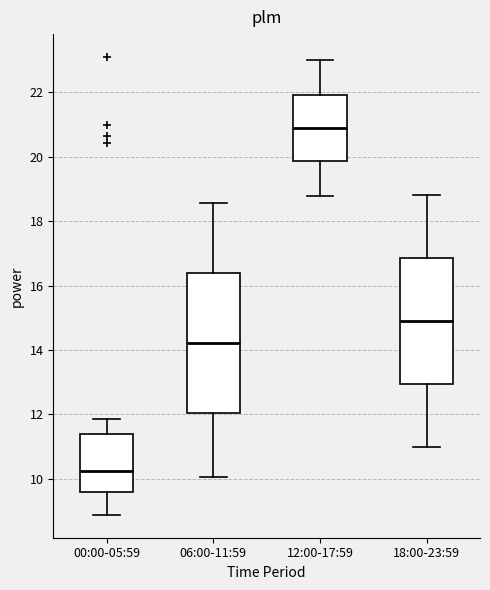

Where does the lower whisker of the box for 06:00-11:59 end on the y-axis? The values are not printed on the chart, so give them approximately, as read against the axis.

10.0